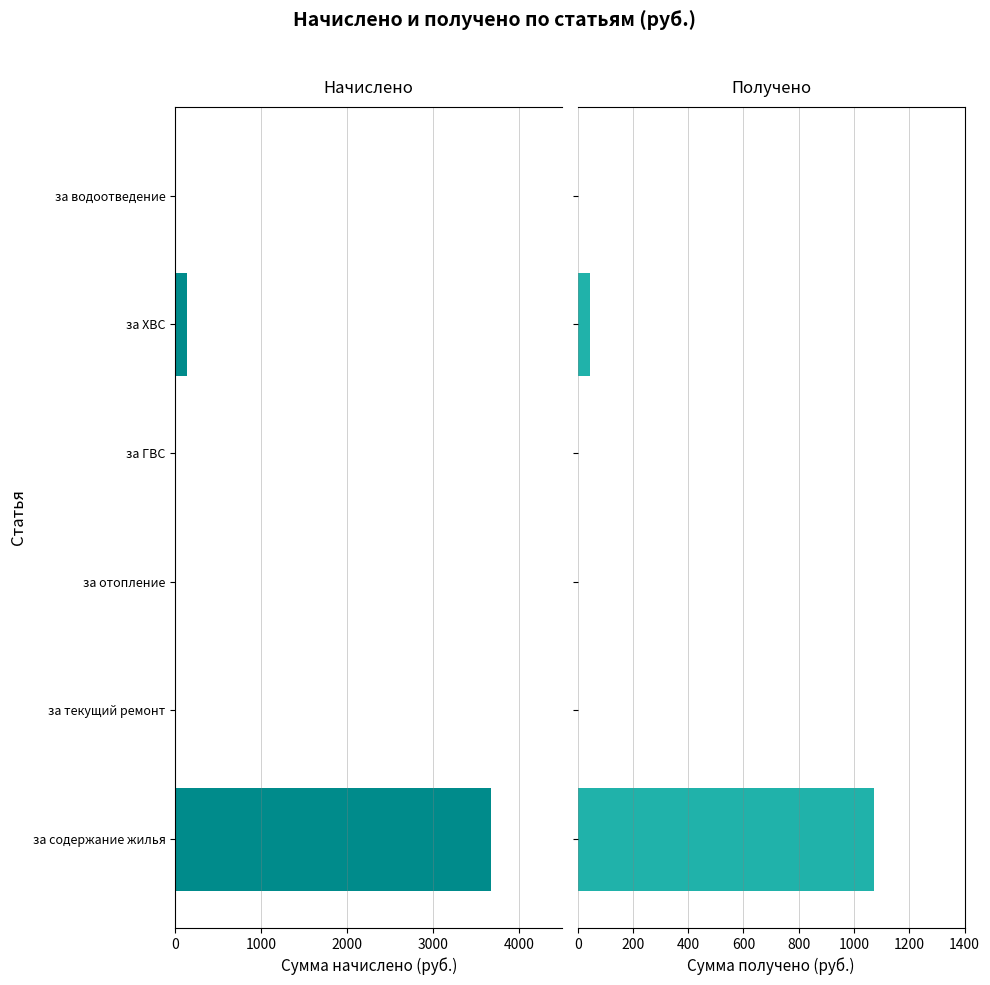

Which has a higher value, за содержание жилья or за ГВС?

за ГВС